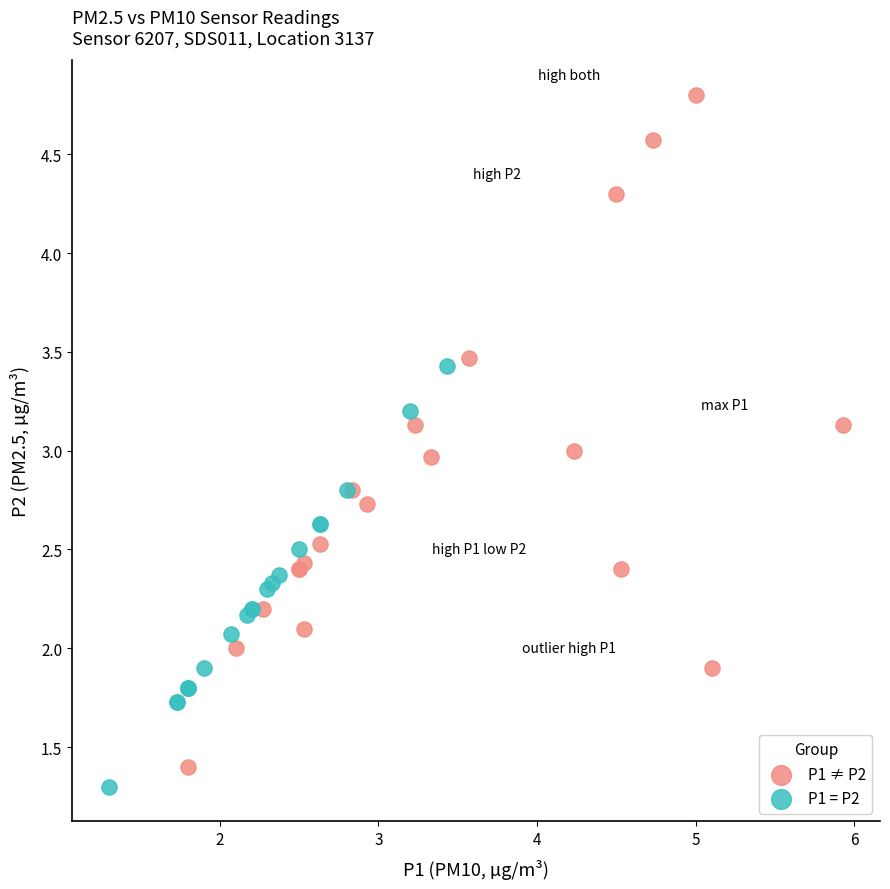

Which series has the widest spread of Y values?

P1 ≠ P2